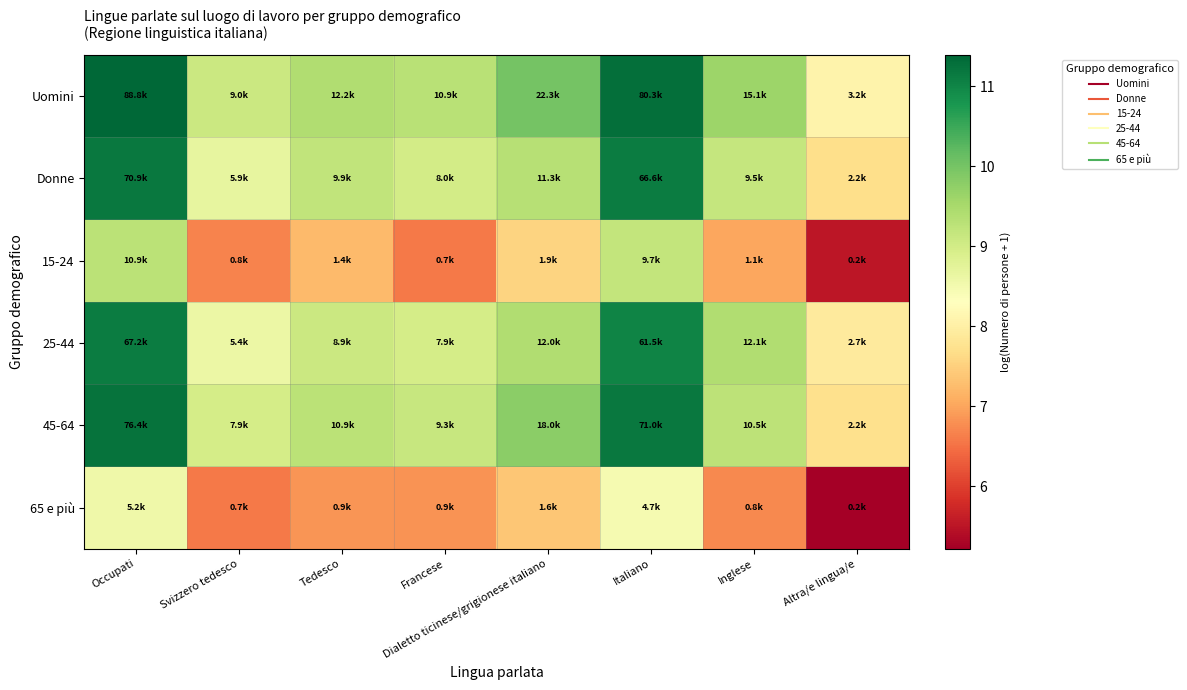

At which category is the sum across all series the highest?

Occupati